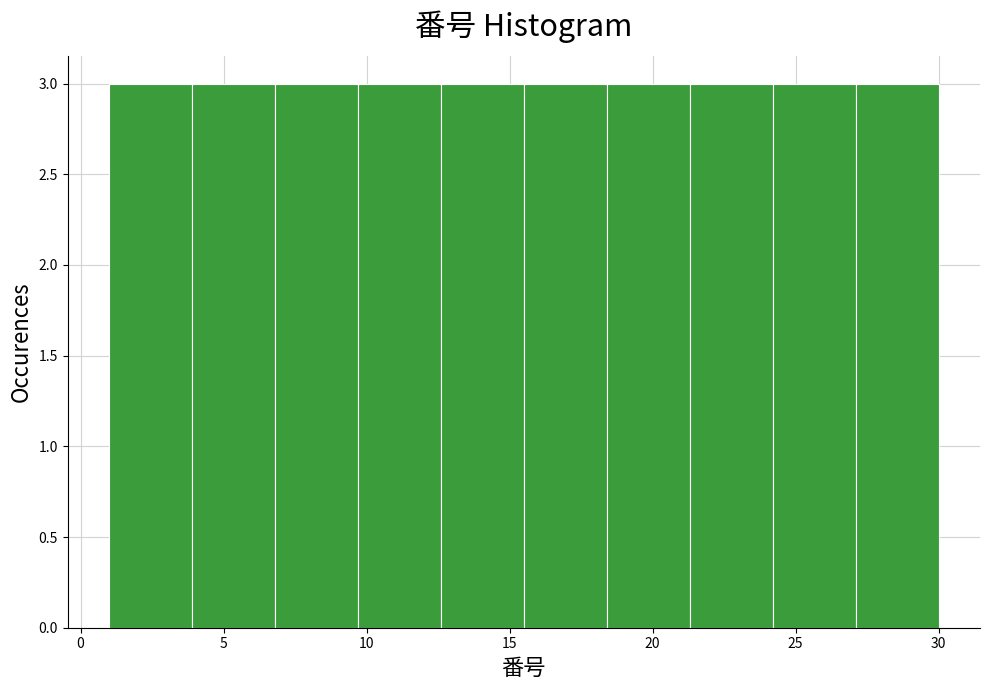

Reading left to right, list every bar in this chart as the range it spans on the x-axis followed by its height. Neither the bar edges nor the heights are printed on the chart, so give them approximately, as read against the axes.

1.0 to 3.9: 3
3.9 to 6.8: 3
6.8 to 9.7: 3
9.7 to 12.6: 3
12.6 to 15.5: 3
15.5 to 18.4: 3
18.4 to 21.3: 3
21.3 to 24.2: 3
24.2 to 27.1: 3
27.1 to 30.0: 3